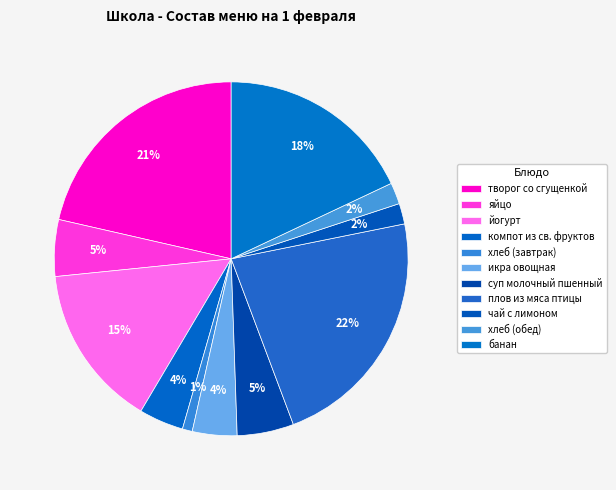

Does any single category account for the majority?

No